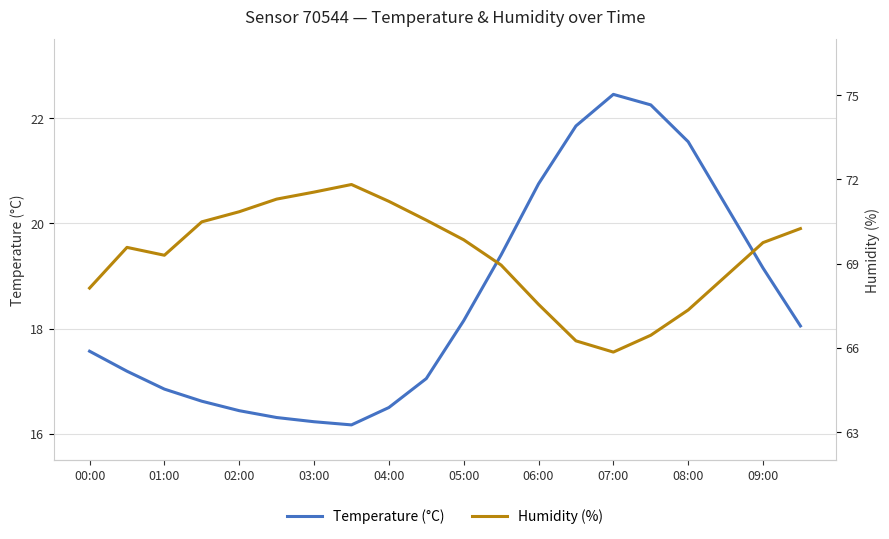

What is the minimum value for Temperature (°C)?

16.2